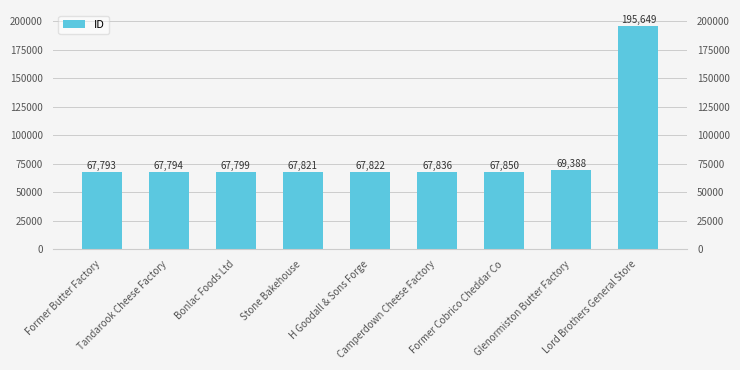

Reading left to right, what are all the values shown in this chart?

Former Butter Factory=67793	Tandarook Cheese Factory=67794	Bonlac Foods Ltd=67799	Stone Bakehouse=67821	H Goodall & Sons Forge=67822	Camperdown Cheese Factory=67836	Former Cobrico Cheddar Co=67850	Glenormiston Butter Factory=69388	Lord Brothers General Store=195649